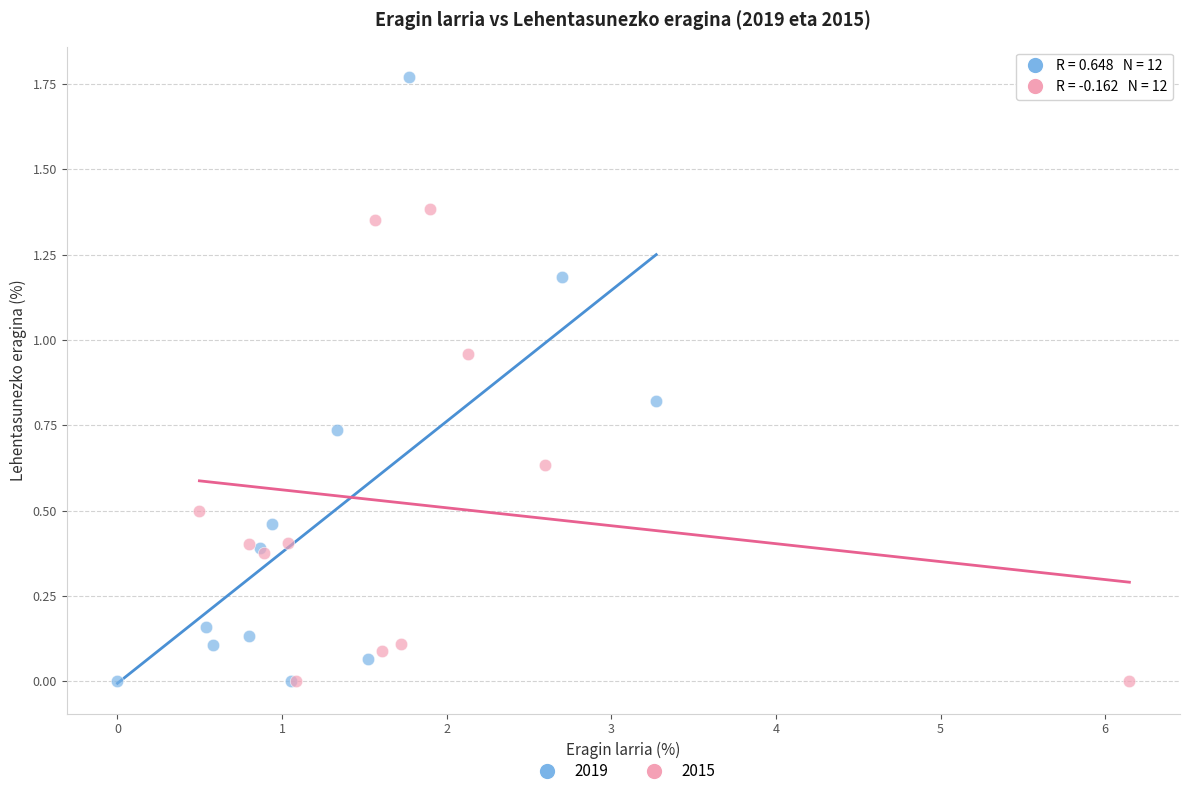

Which series has the widest spread of Y values?

2019